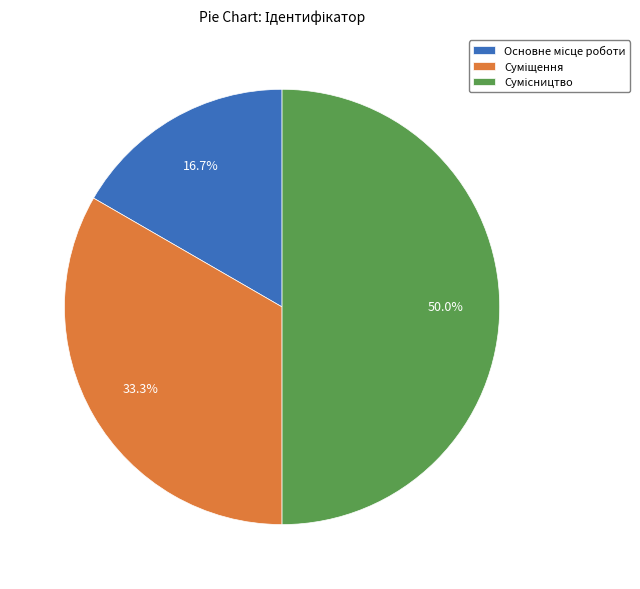

Which slice is the smallest?

Основне місце роботи